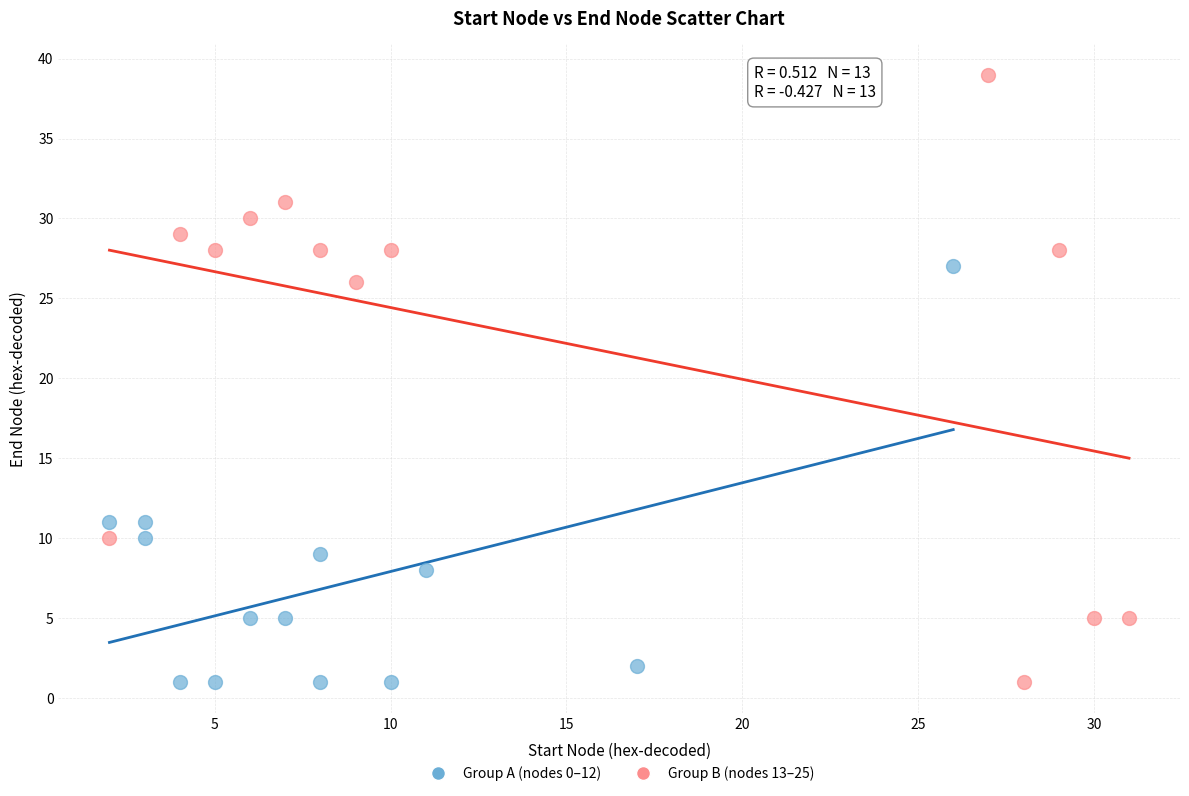

Which series has the widest spread of Y values?

Group B (nodes 13–25)